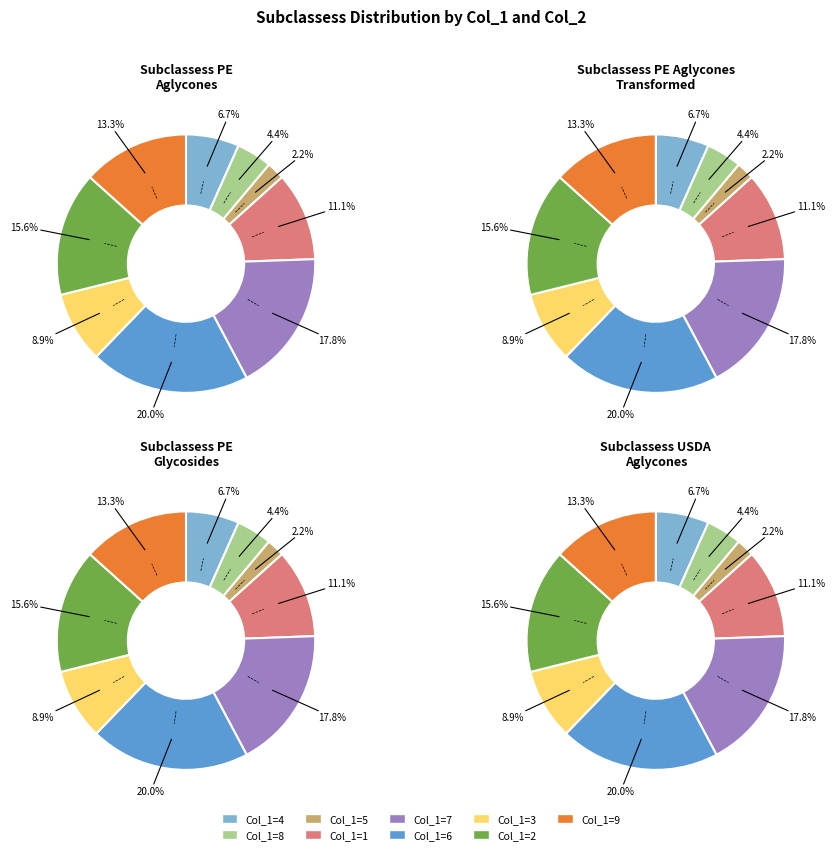

What percentage do 8 and 1 together represent?

15.6%